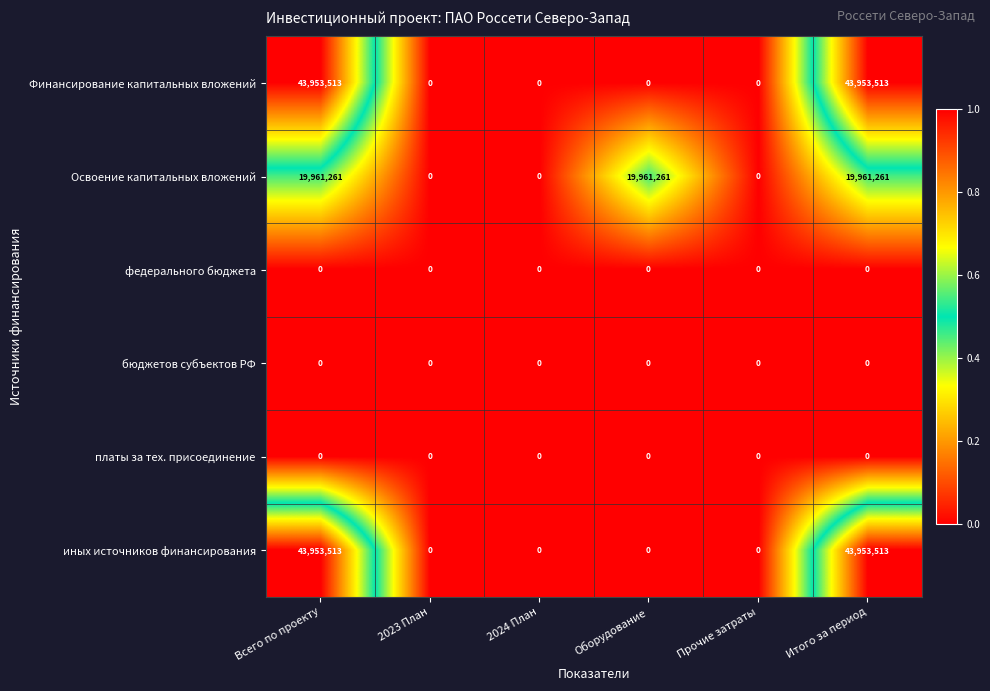

What is the approximate value of Финансирование капитальных вложений at Всего по проекту?

43953513